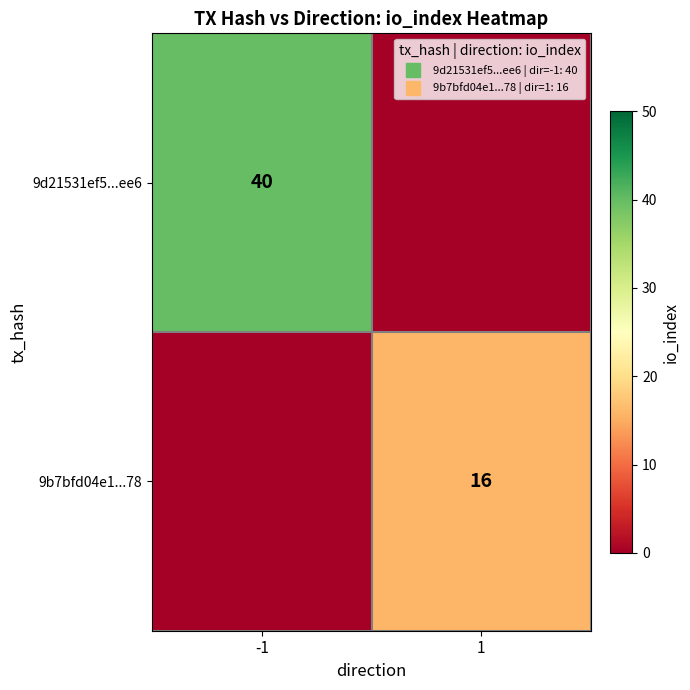

Count the number of data series in this chart.

2